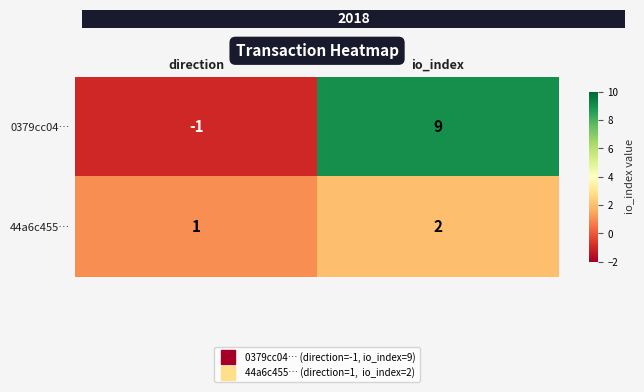

How many distinct data groups are displayed?

2